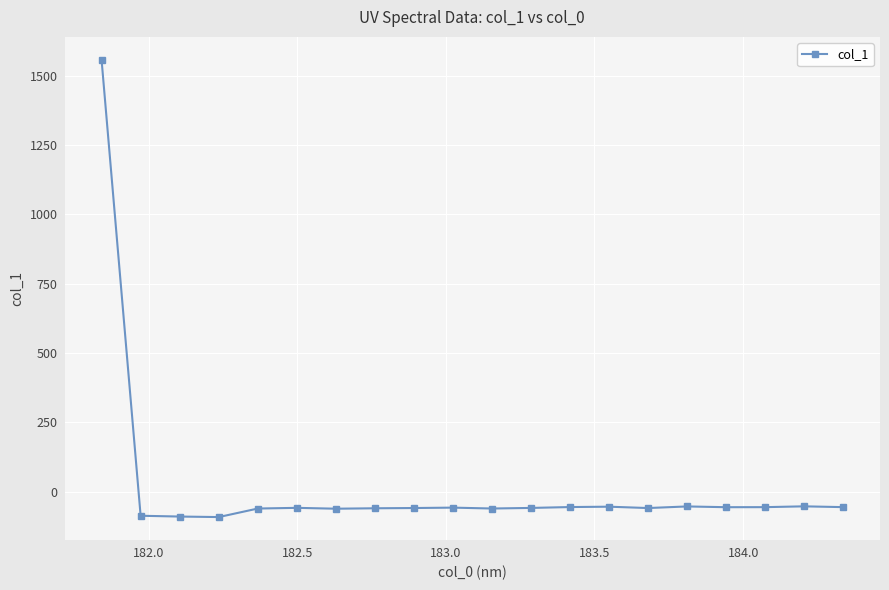

What is the value of the 2nd point from the left?

-87.3